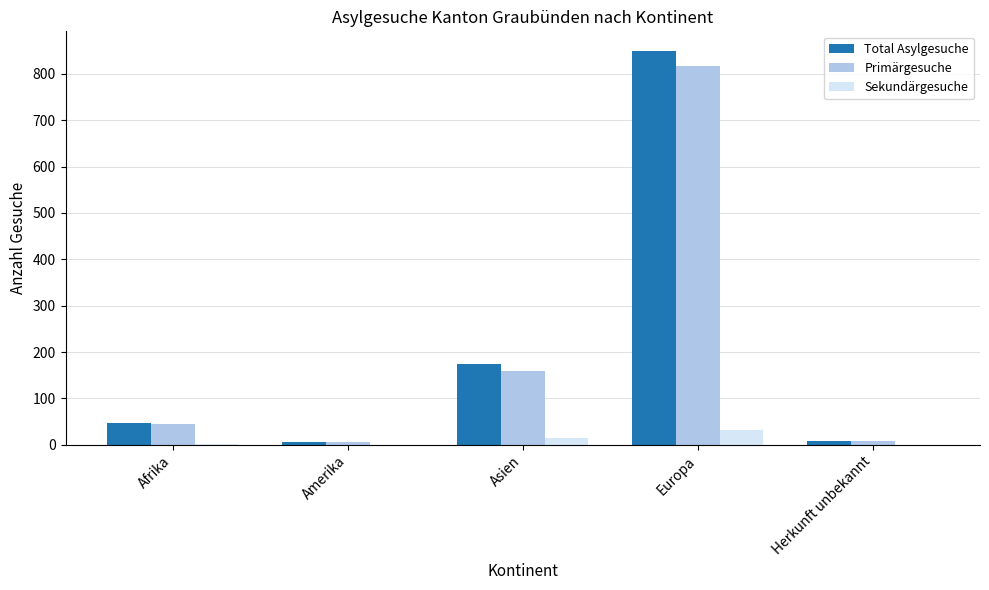

At which label is Sekundärgesuche closest to 16?

Asien